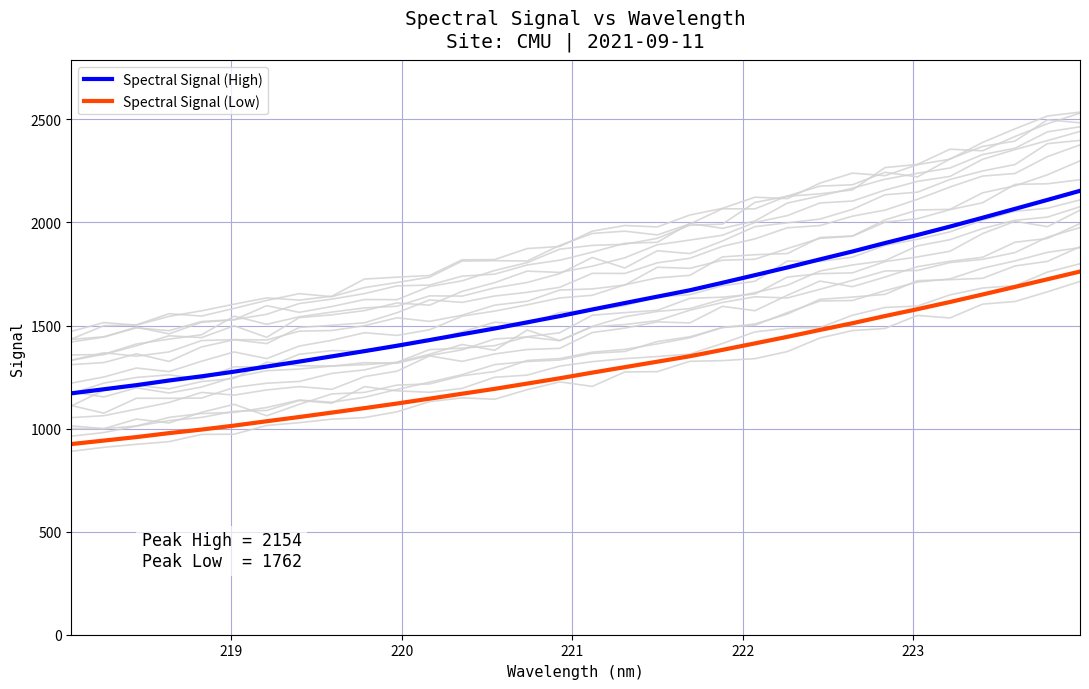

What is the highest value of the Spectral Signal (Low) series?

1761.9